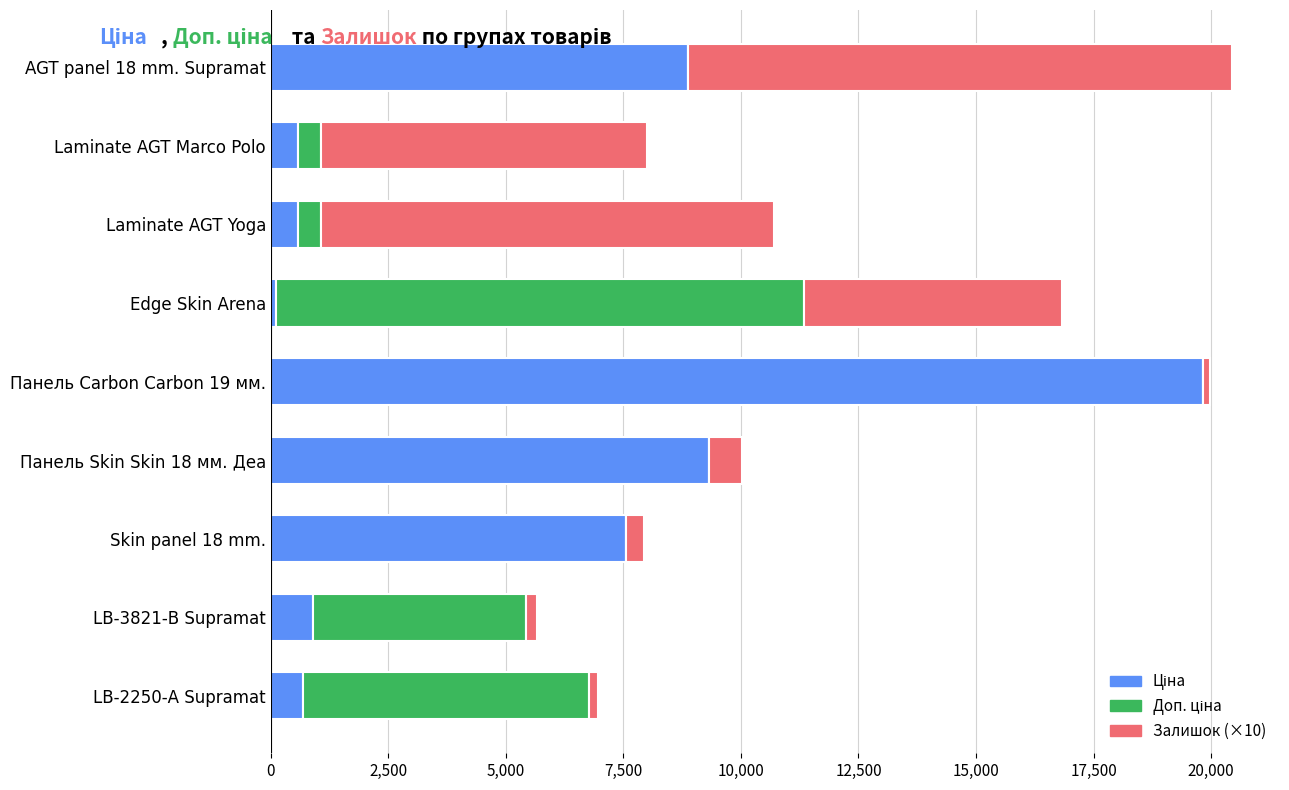

Count the number of categories in the chart.

9